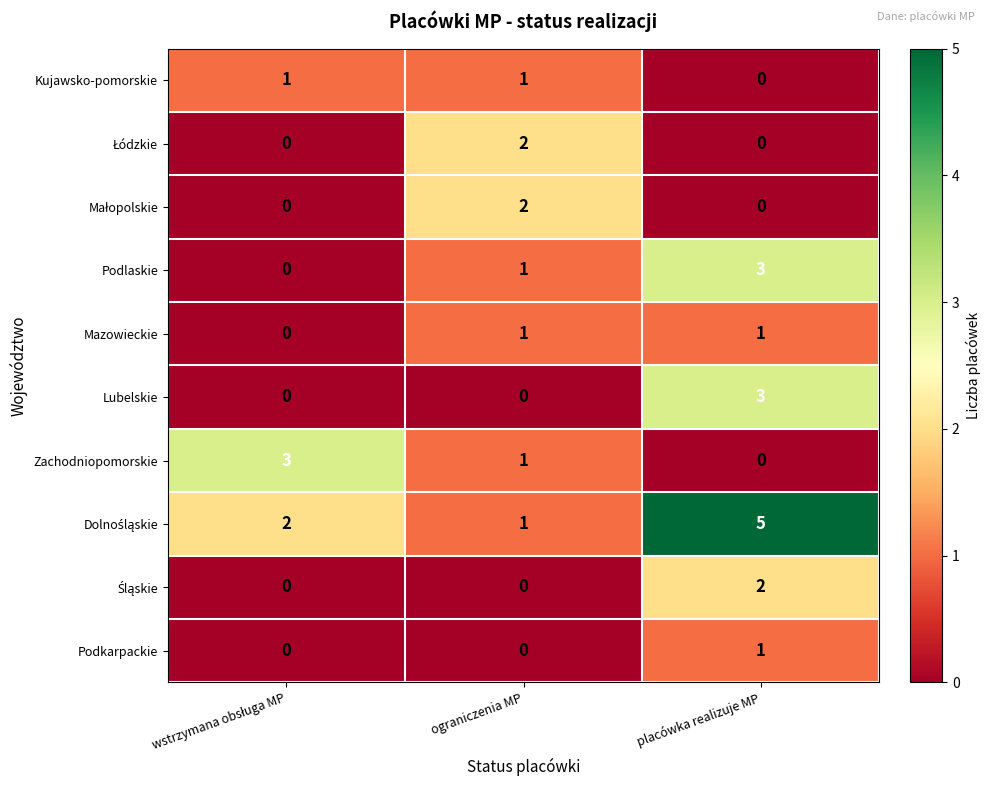

At how many categories does at least one series exceed 1?

3